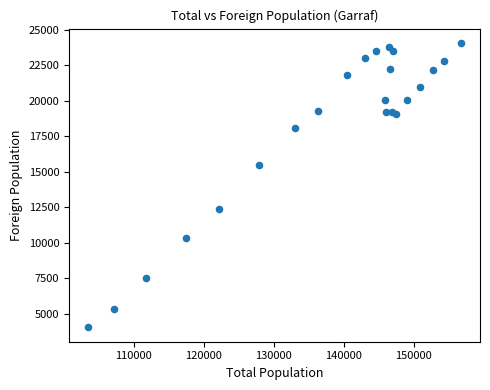

What is the range of Y values (max minus min)?

20024